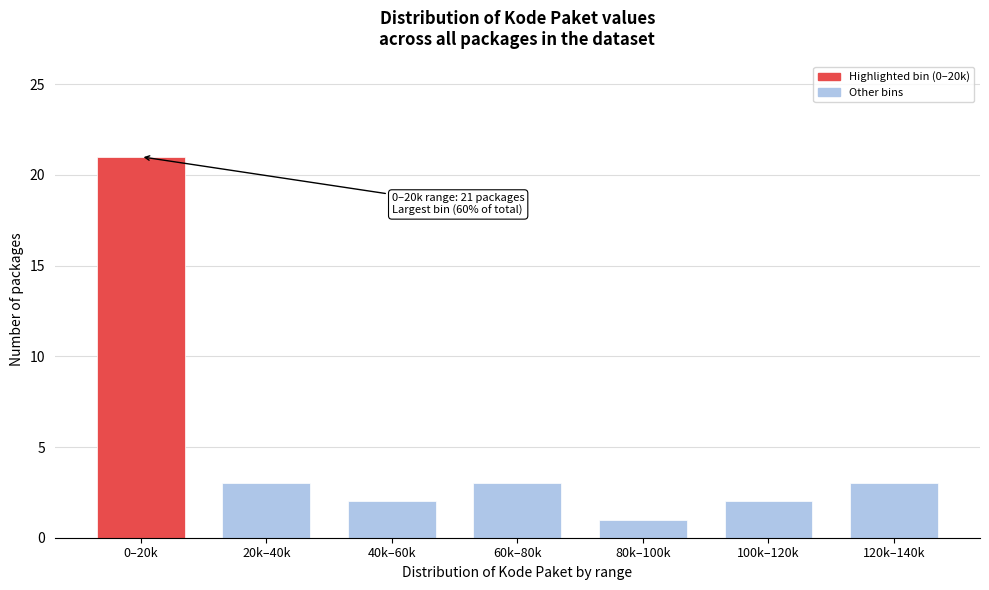

Reading left to right, what are all the values shown in this chart?

21	3	2	3	1	2	3